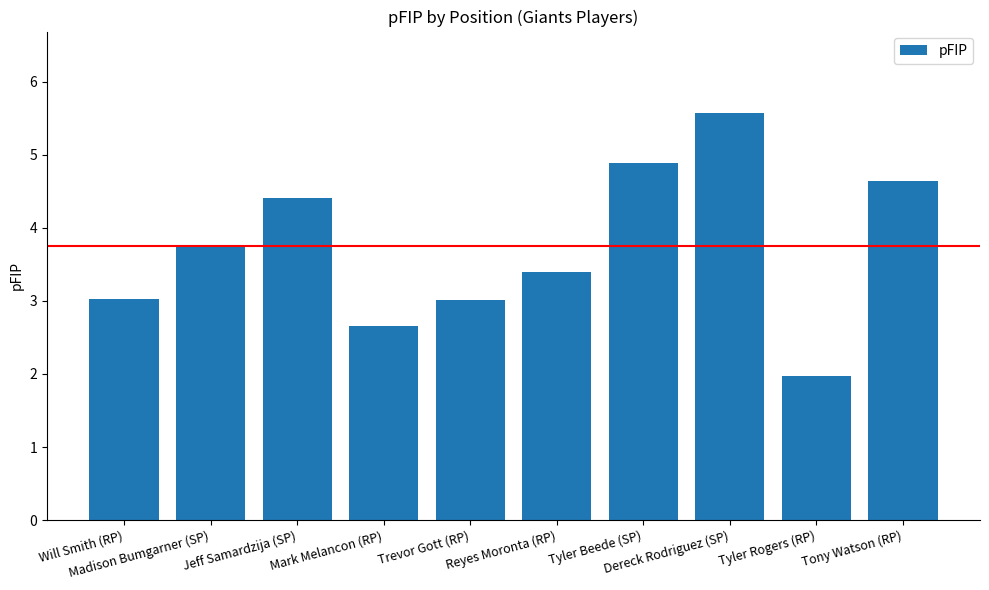

What is the minimum value shown in the chart?

2.0